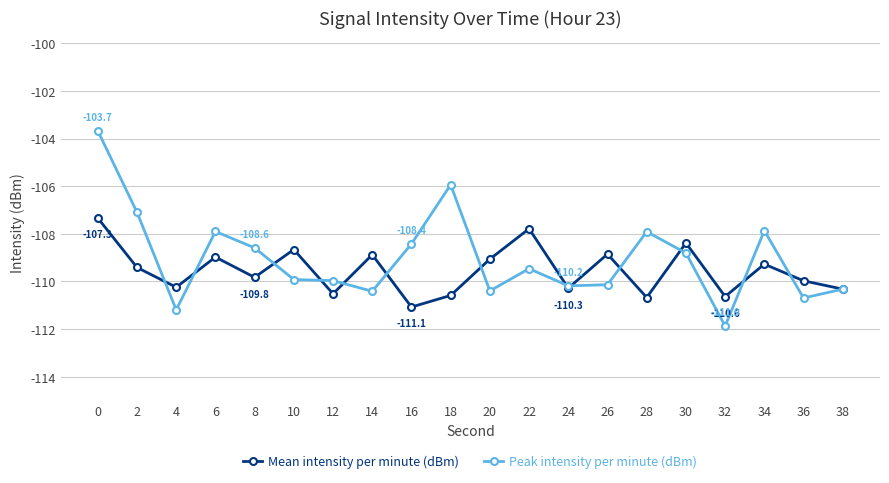

Which series changed the most between 28 and 34?

Mean intensity per minute (dBm)